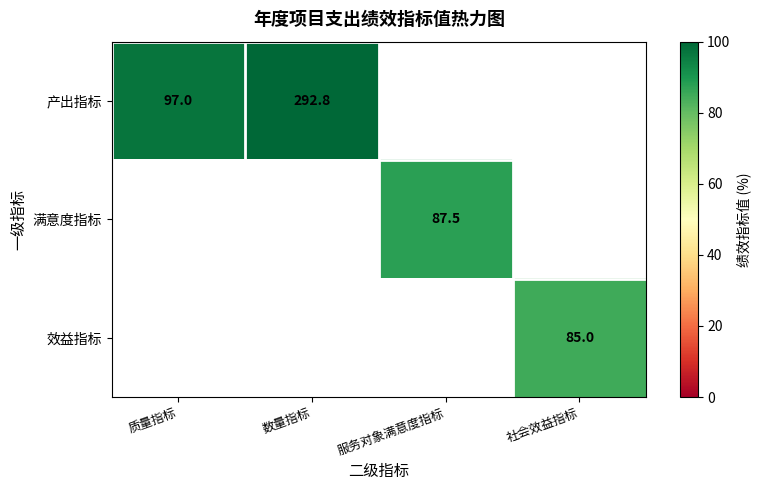

Is the value of 满意度指标 at 服务对象满意度指标 greater than the value of 产出指标 at 质量指标?

No